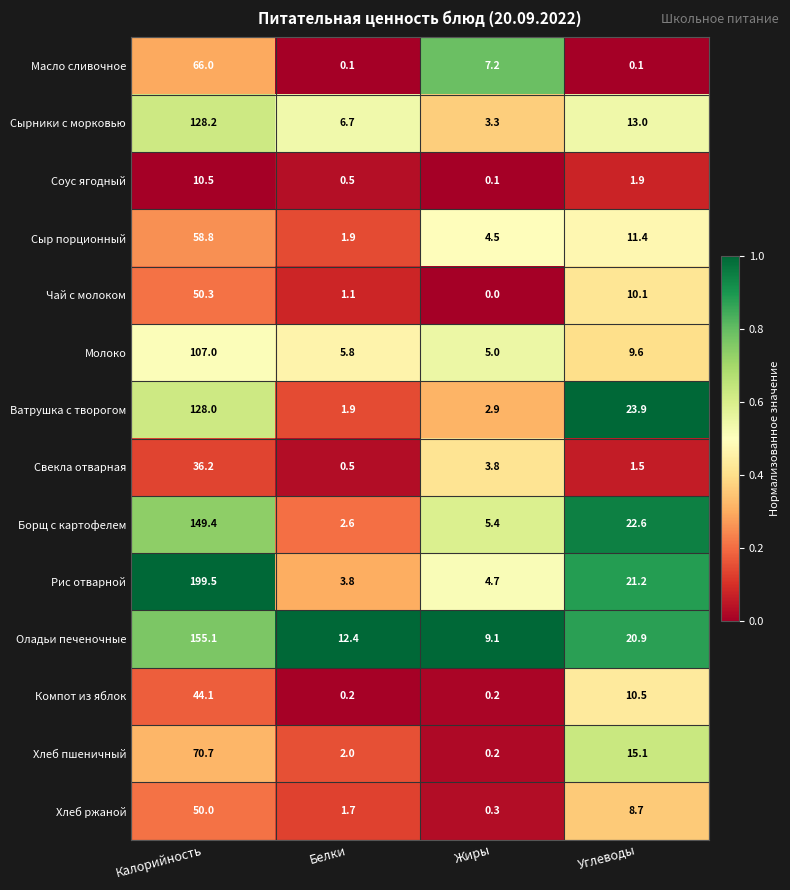

What is the average value of the Компот из яблок series?

13.8